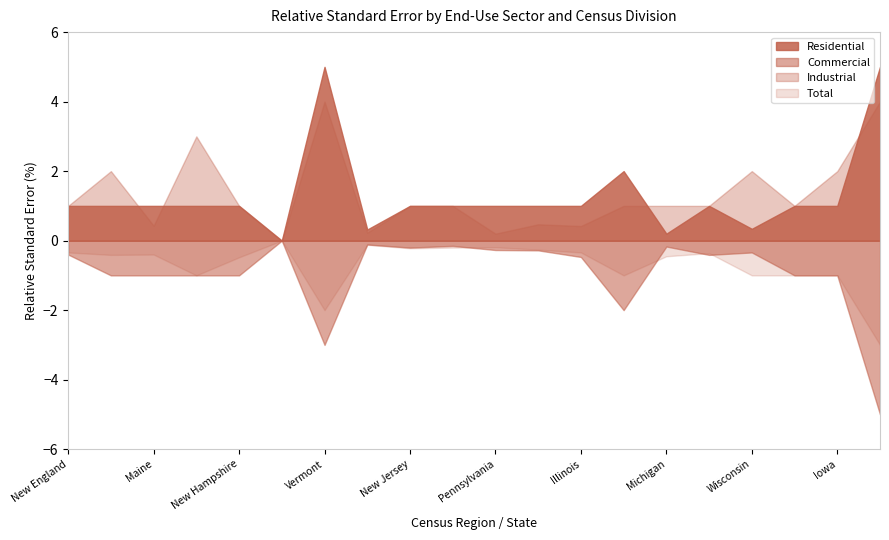

Is it true that Total equals -2.0 at Vermont?

True